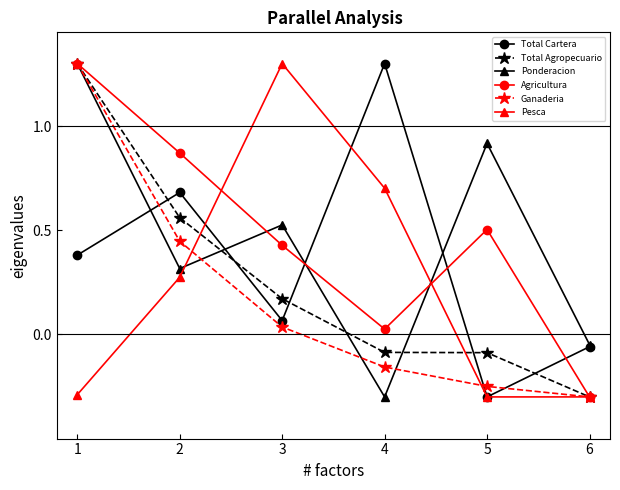

What is the highest value of the Agricultura series?

1.3